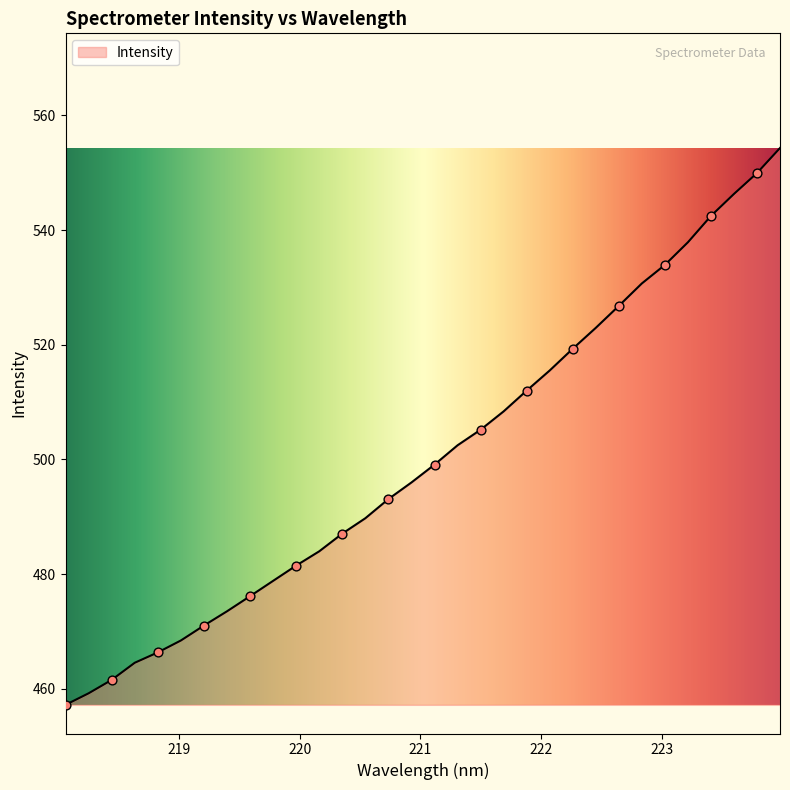

What is the change in value from 218.6332 to 219.2067?

+6.5